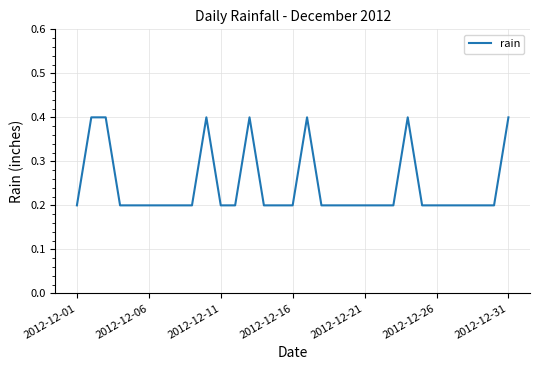

What is the difference between the maximum and minimum values?

0.2